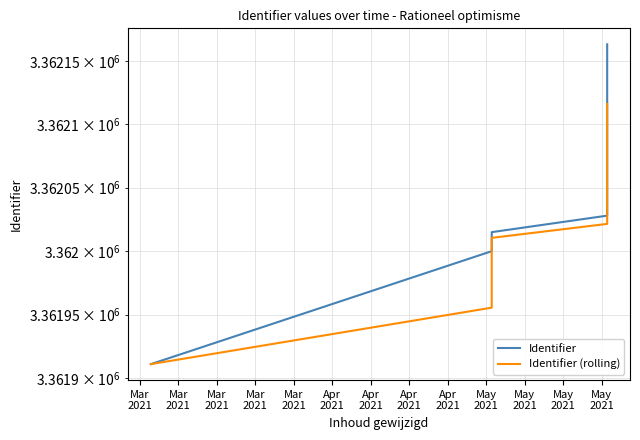

True or false: Identifier (rolling) and Identifier intersect in this chart.

False